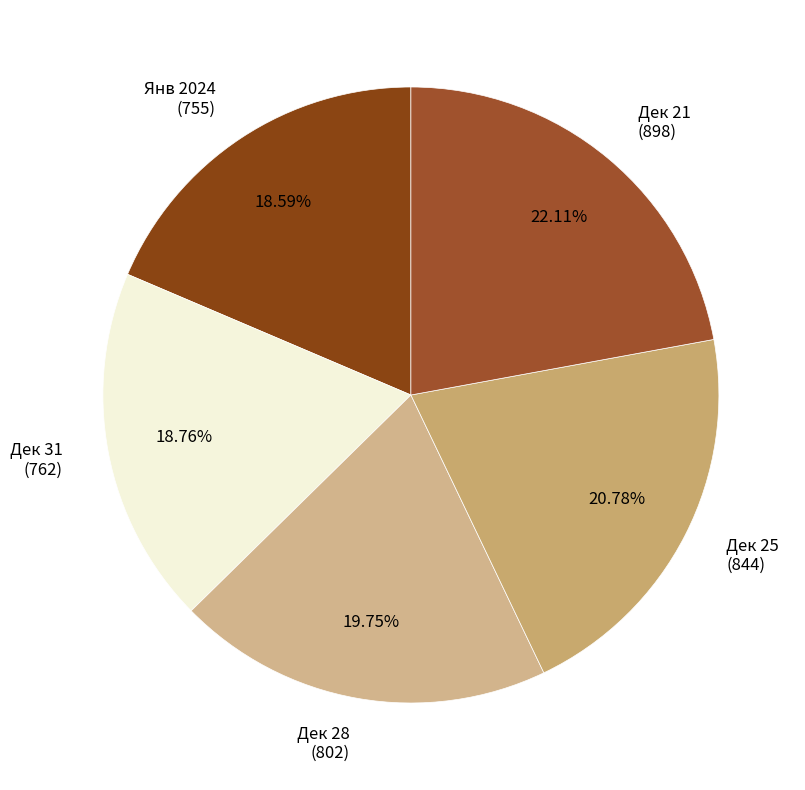

What is the ratio of the value at Дек 21 (898) to the value at Дек 25 (844)?

1.1